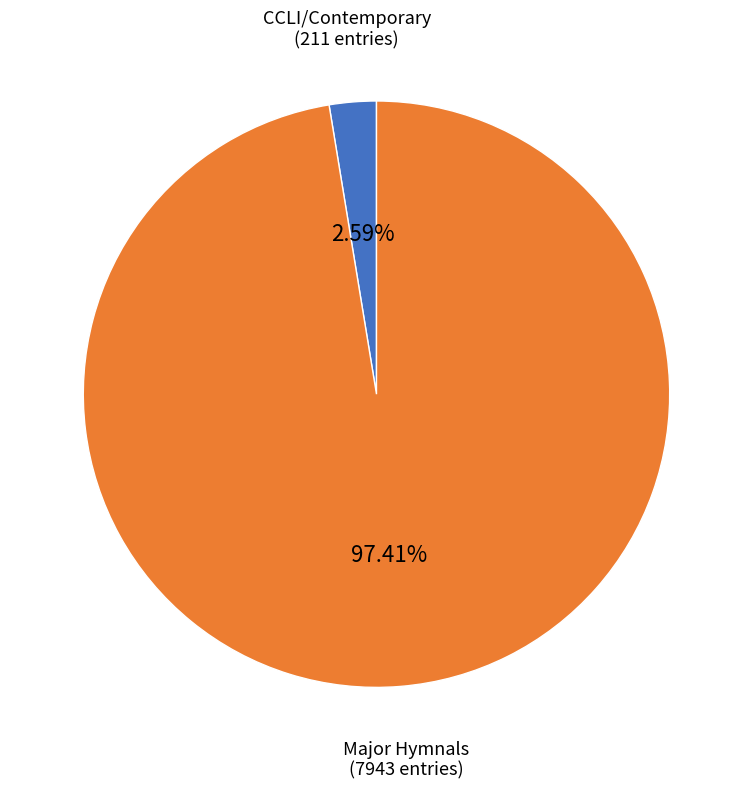

To the nearest percent, what is the difference between the largest and smallest slice percentages?

95%